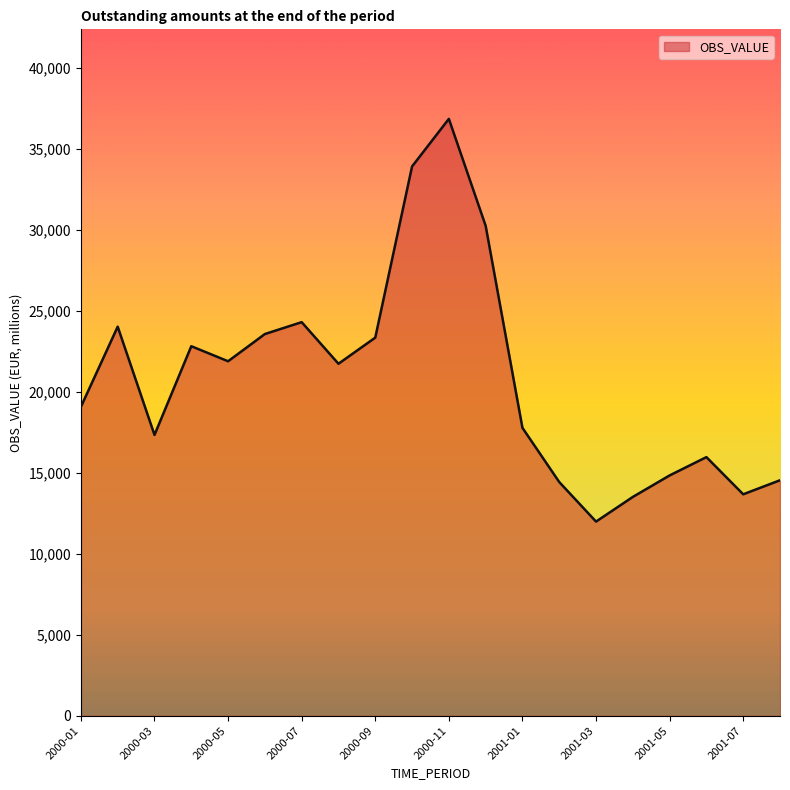

What is the maximum value shown in the chart?

36840